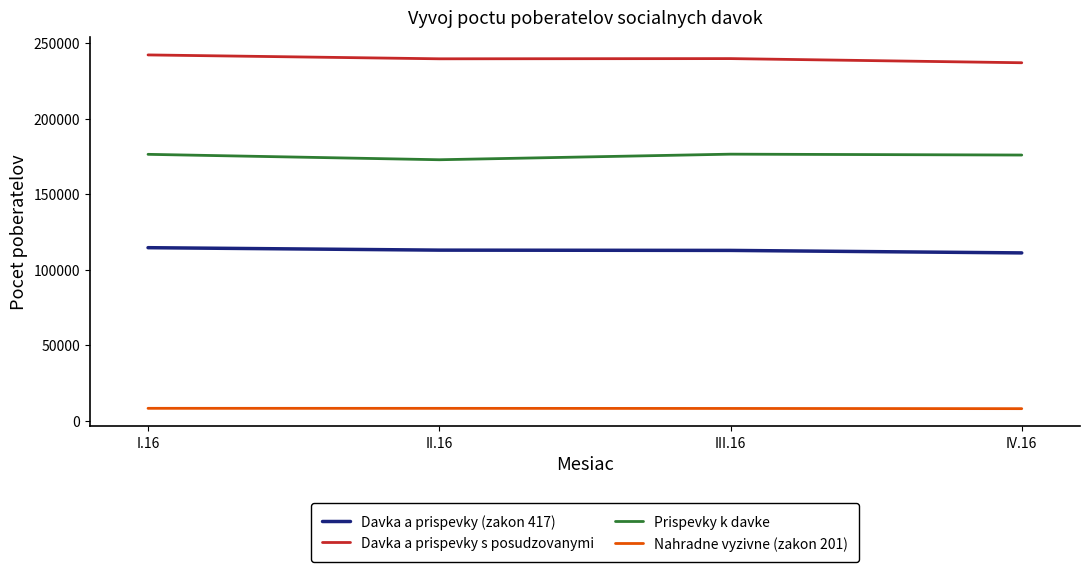

The Prispevky k davke series shows 176425 at III.16. True or false?

True